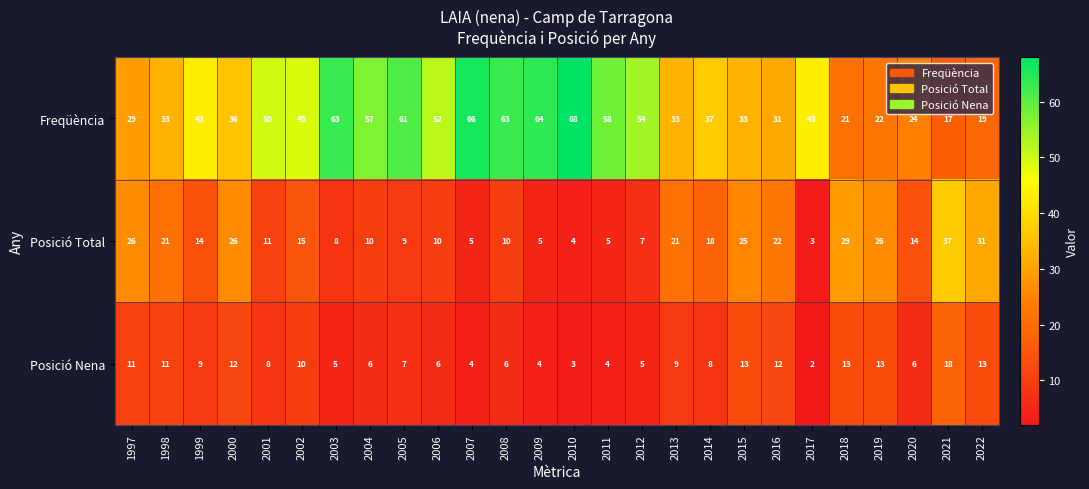

What is the approximate value of Freqüència at 2006, to the nearest 10?

50